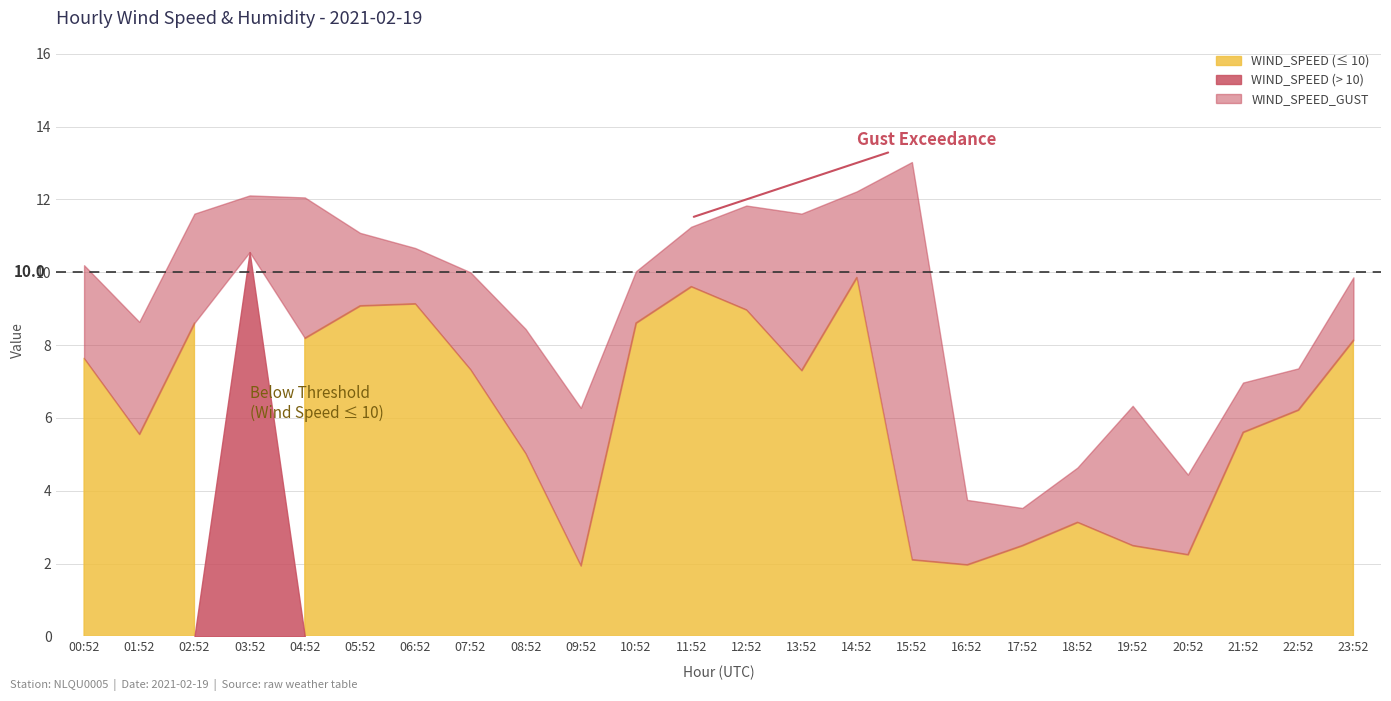

Between 03:52 and 05:52, which series saw the biggest shift?

WIND_SPEED